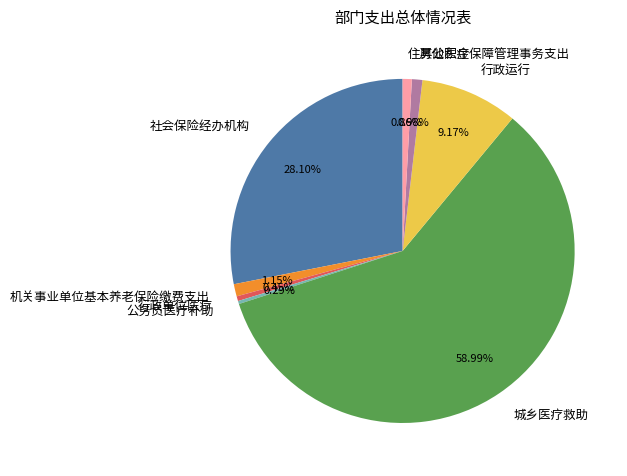

What percentage is the 行政运行 slice, to the nearest percent?

9%